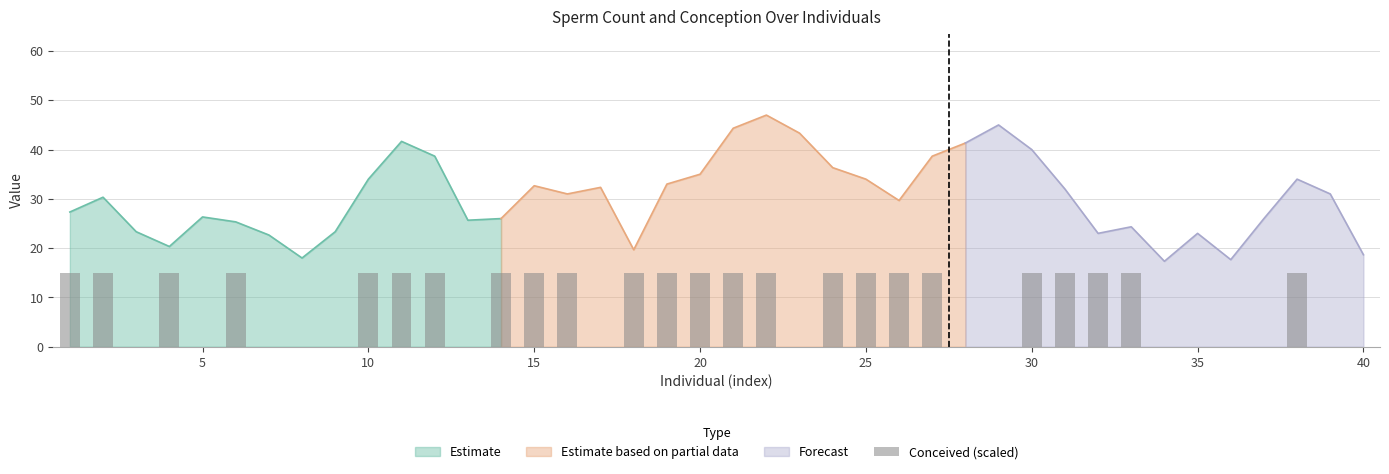

How many values are above zero?

24